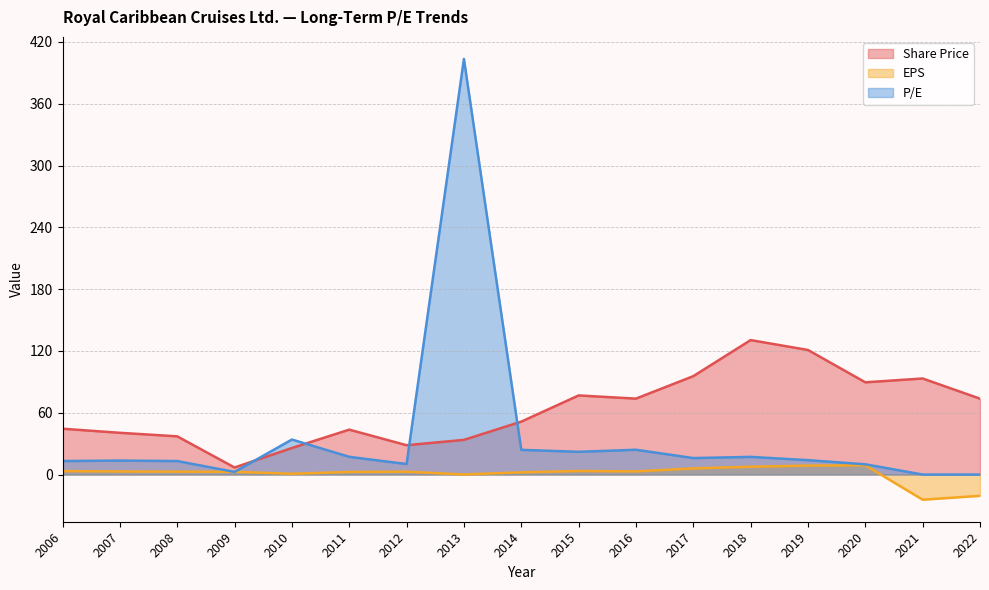

At 2012, list the series in order from smallest to largest.

EPS, P/E, Share Price